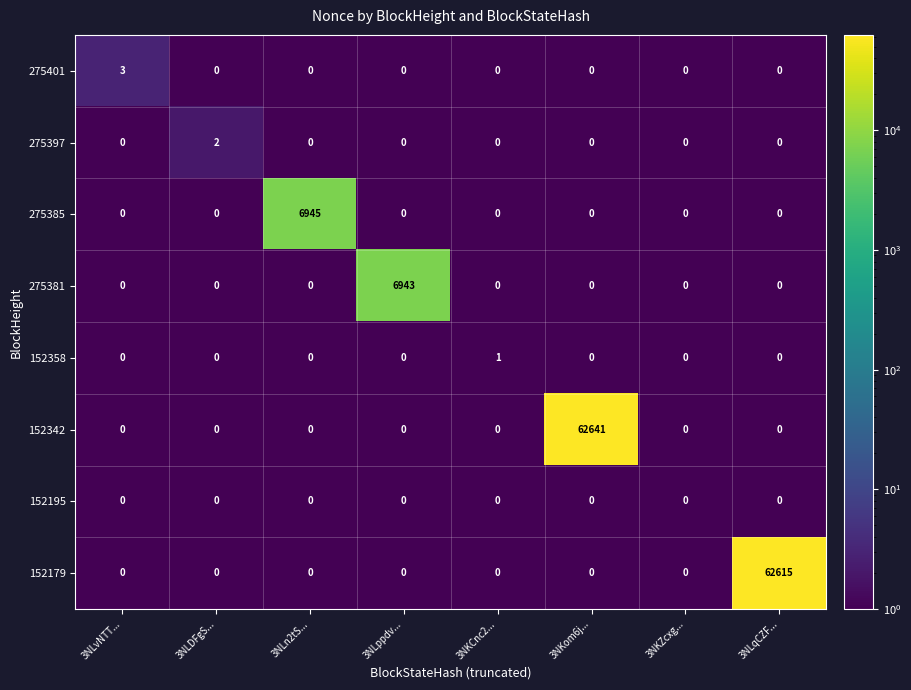

What is the difference between the maximum and second lowest values in the 275381 series?

6943